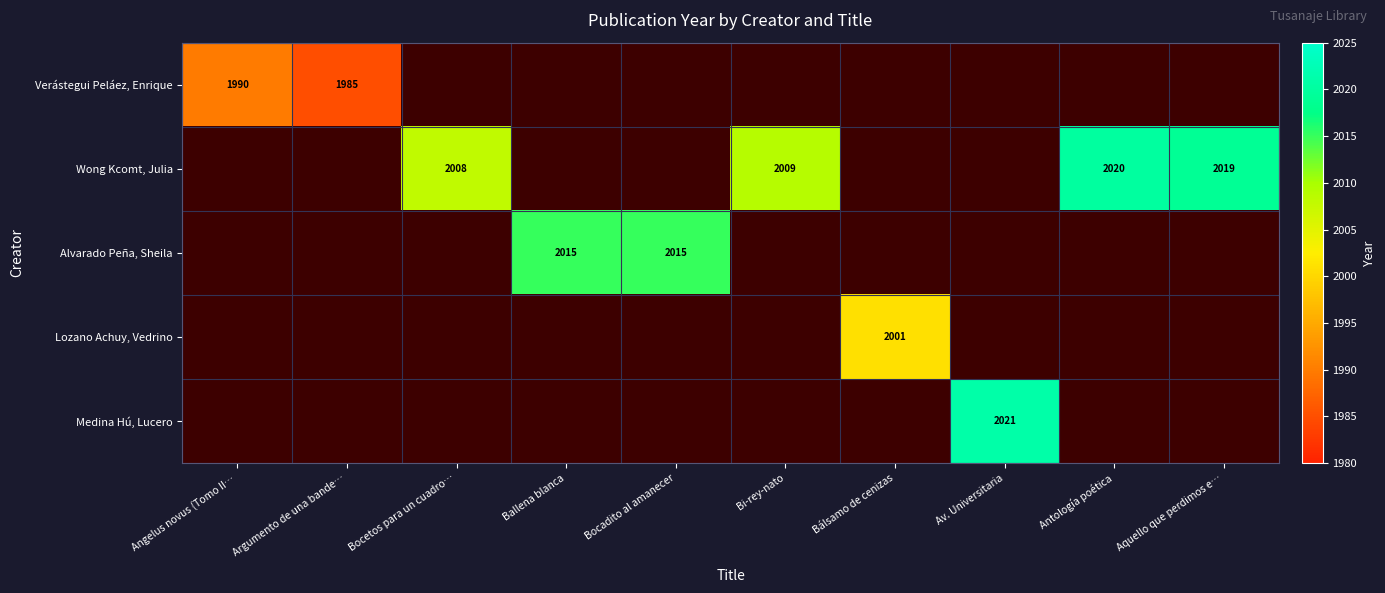

The Lozano Achuy, Vedrino series shows 3005 at Bálsamo de cenizas. True or false?

False